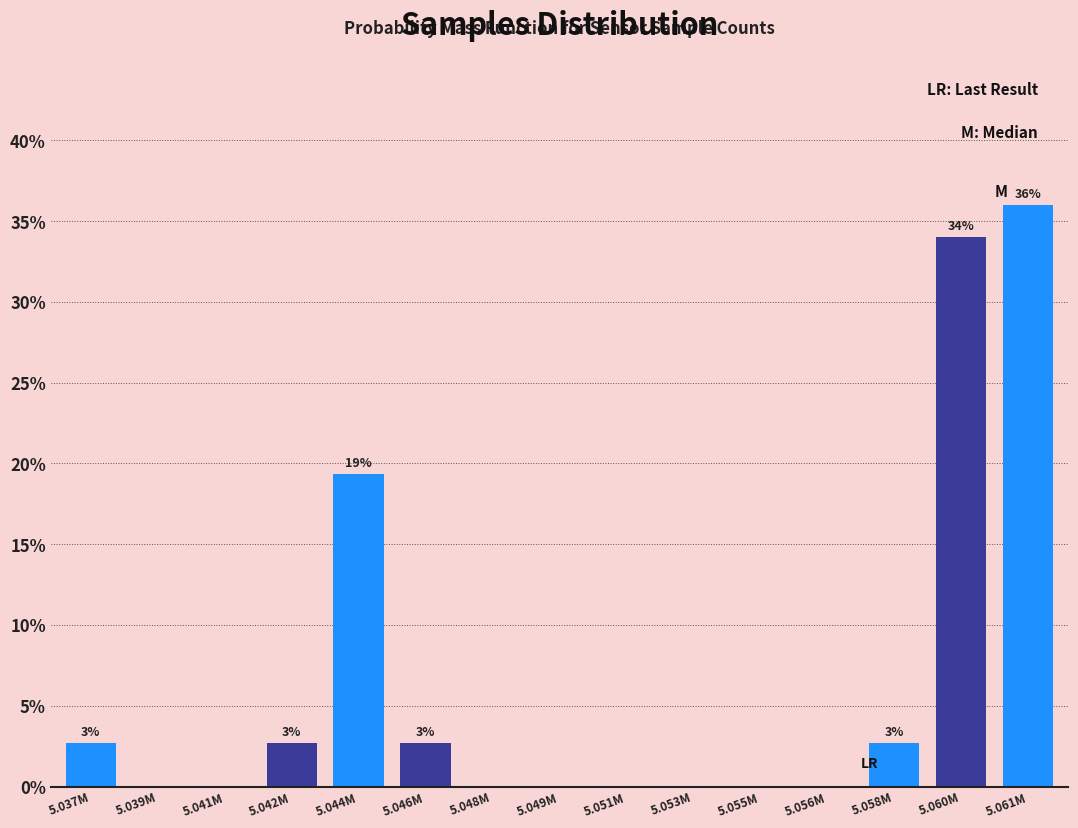

Reading left to right, list all the values displayed in this chart.

5.037M=2.7	5.039M=0.0	5.041M=0.0	5.042M=2.7	5.044M=19.3	5.046M=2.7	5.048M=0.0	5.049M=0.0	5.051M=0.0	5.053M=0.0	5.055M=0.0	5.056M=0.0	5.058M=2.7	5.060M=34.0	5.061M=36.0